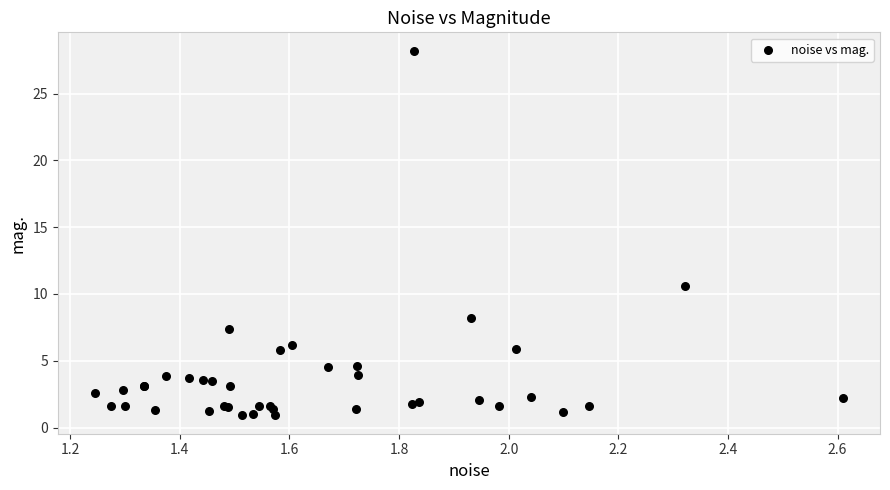

What Y value in the scatter plot is closest to 14?

10.6